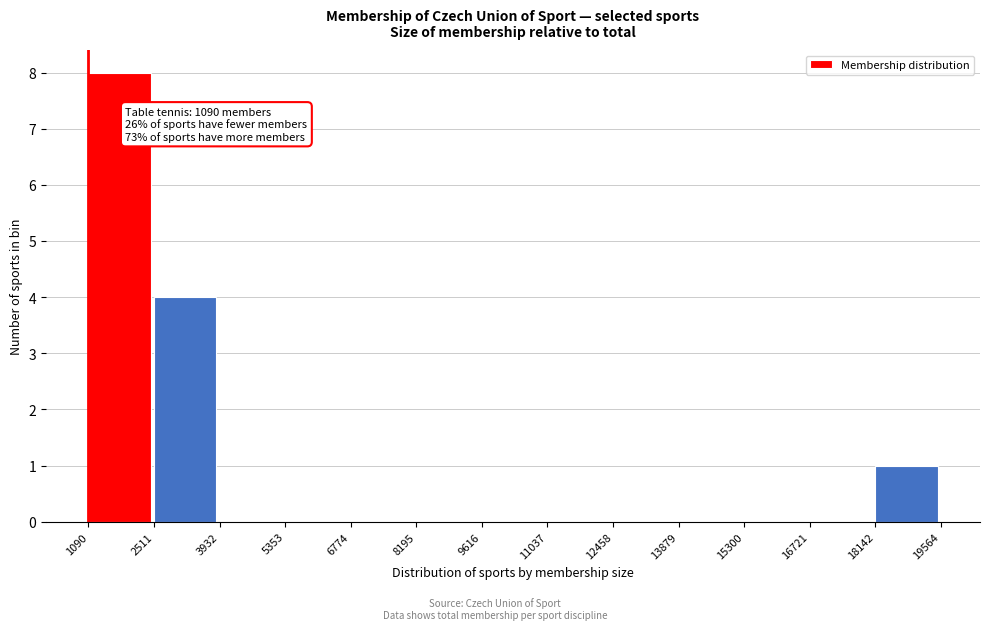

Over which range of the x-axis is the bar tallest?

1090 to 2511